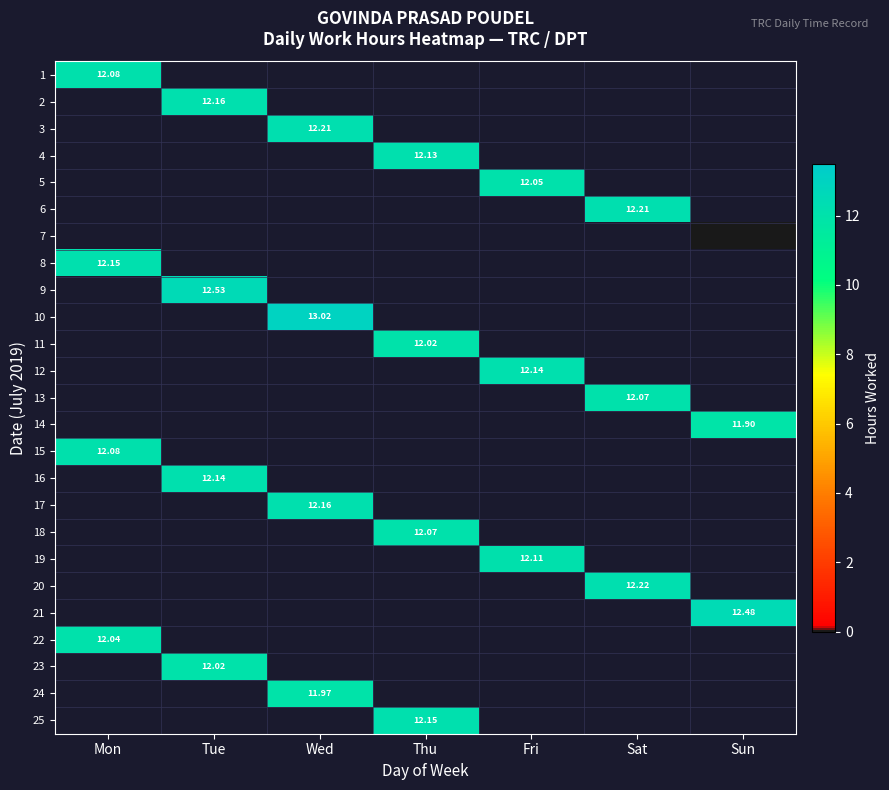

At how many categories does at least one series exceed 2?

7